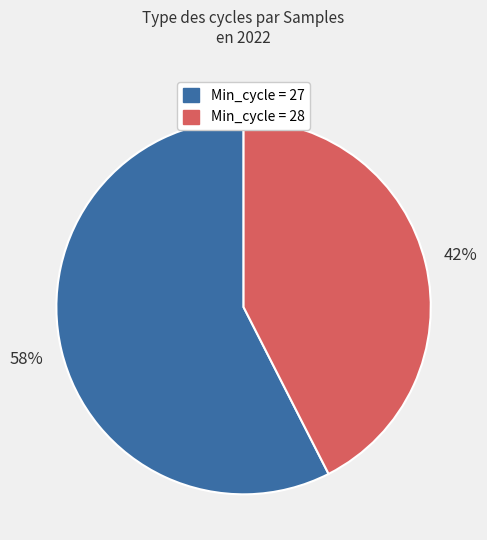

Is there any slice that represents more than half of the pie?

Yes